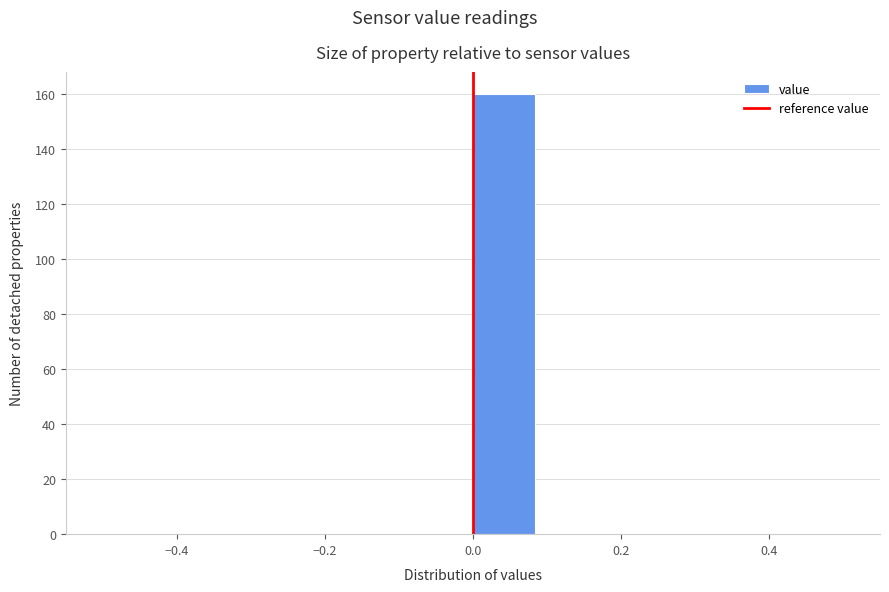

Reading left to right, list every bar in this chart as the range it spans on the x-axis followed by its height. Neither the bar edges nor the heights are printed on the chart, so give them approximately, as read against the axes.

-0.50 to -0.42: 0
-0.42 to -0.34: 0
-0.34 to -0.24: 0
-0.24 to -0.16: 0
-0.16 to -0.08: 0
-0.08 to 0.00: 0
0.00 to 0.08: 160
0.08 to 0.16: 0
0.16 to 0.26: 0
0.26 to 0.34: 0
0.34 to 0.42: 0
0.42 to 0.50: 0